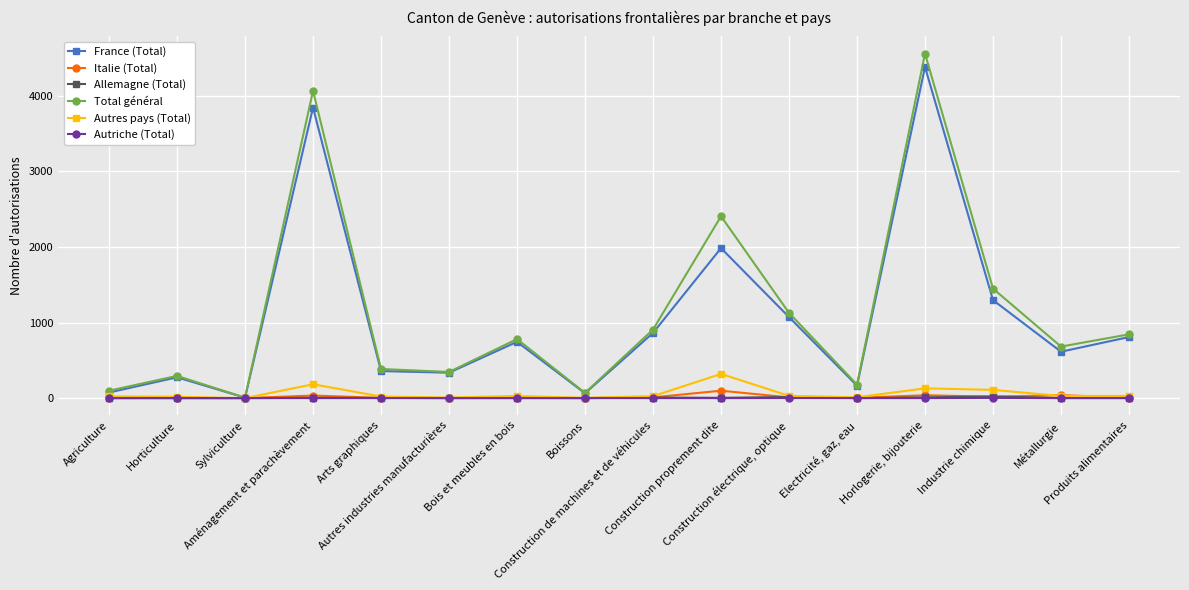

In Total général, how many points are lower than both neighbors (excluding endpoints)?

5